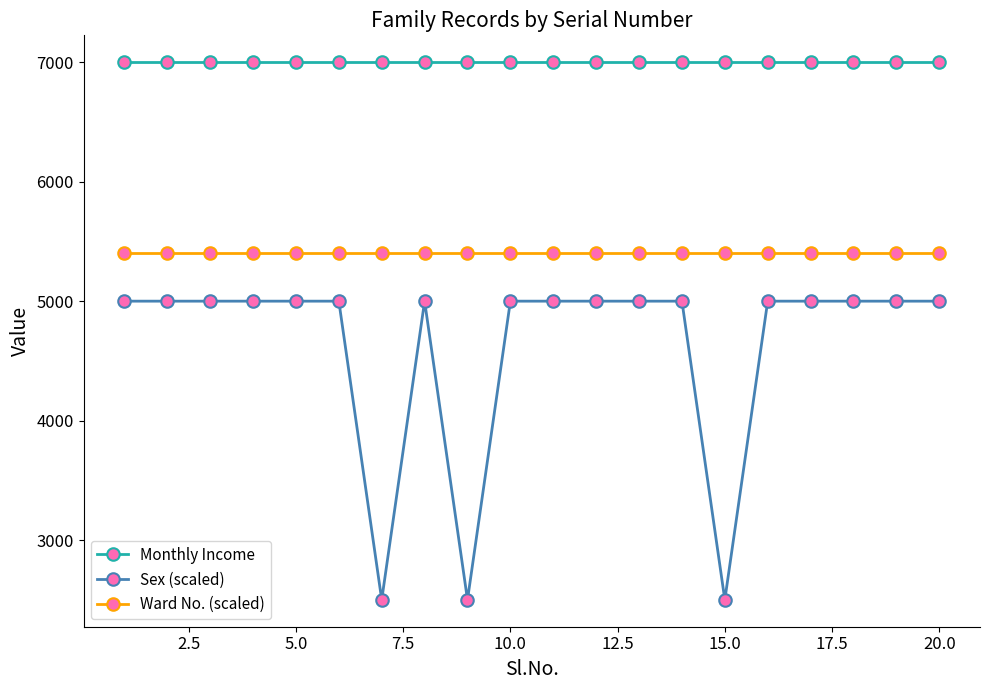

True or false: Monthly Income and Sex (scaled) intersect in this chart.

False